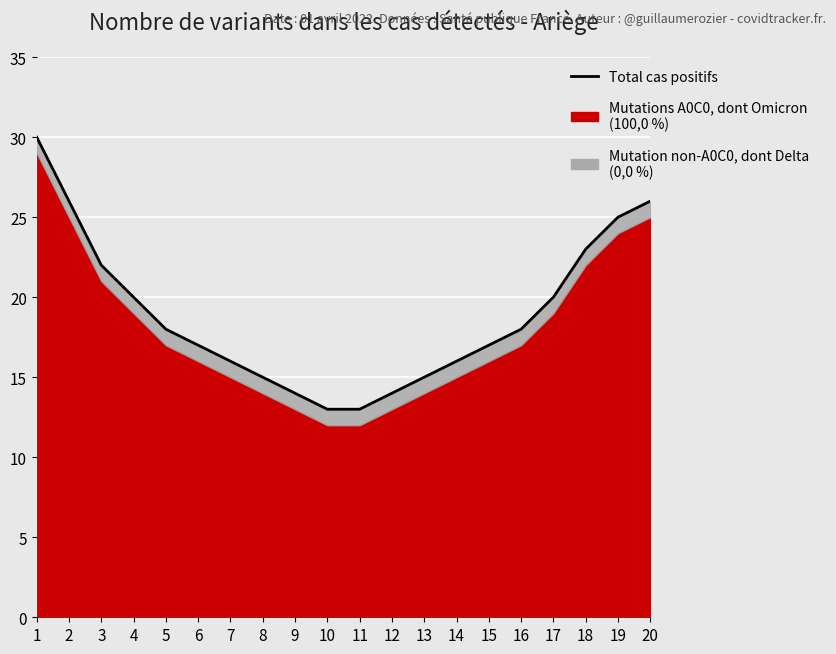

List the labels in order of value, smallest first.

10, 11, 9, 12, 8, 13, 7, 14, 6, 15, 5, 16, 4, 17, 3, 18, 19, 2, 20, 1